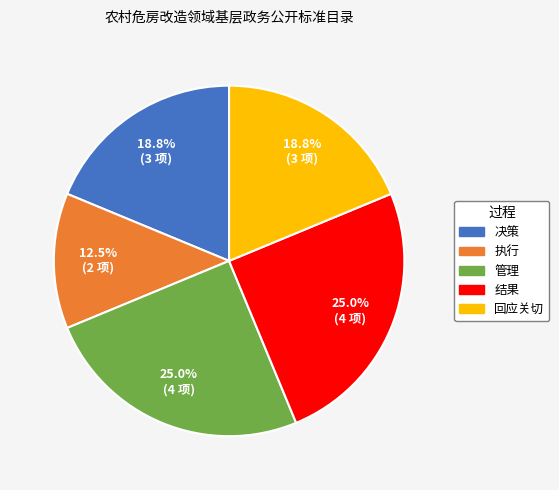

To the nearest percent, what is the combined percentage of 决策 and 管理?

44%